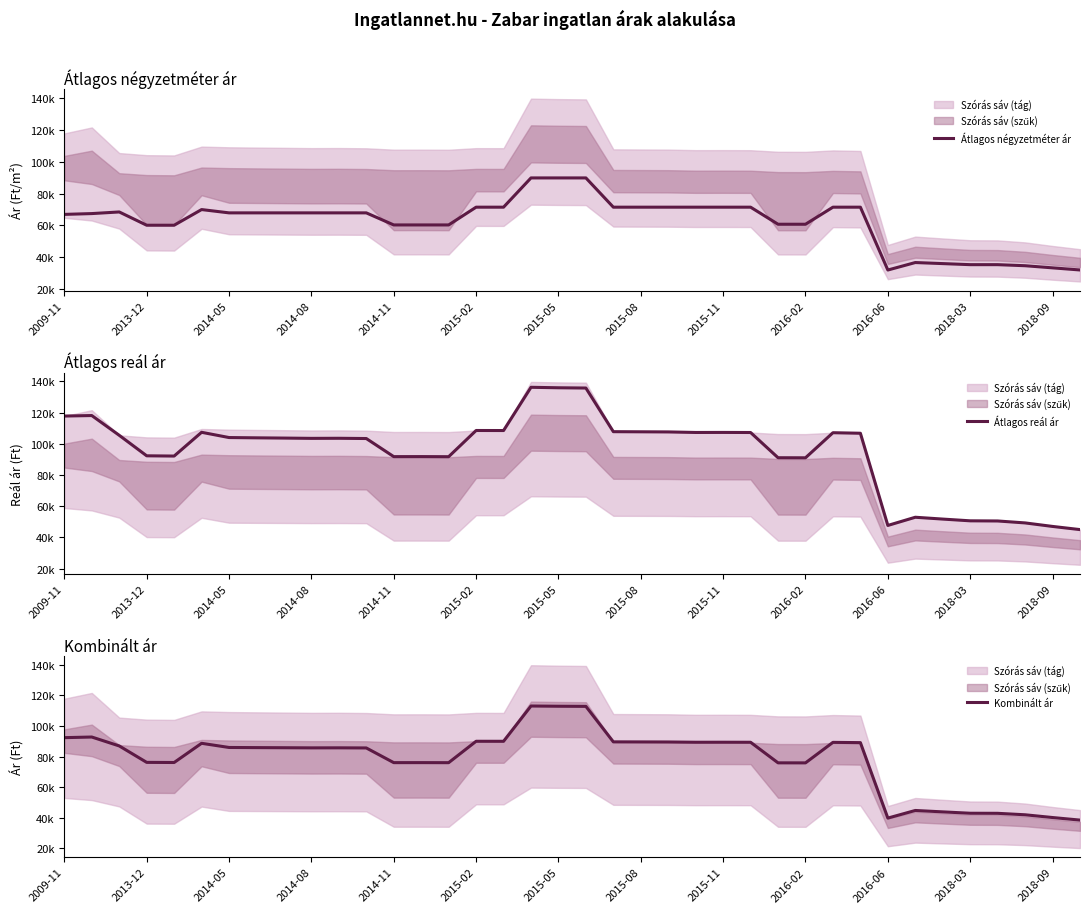

How many categories are shown in the chart?

38